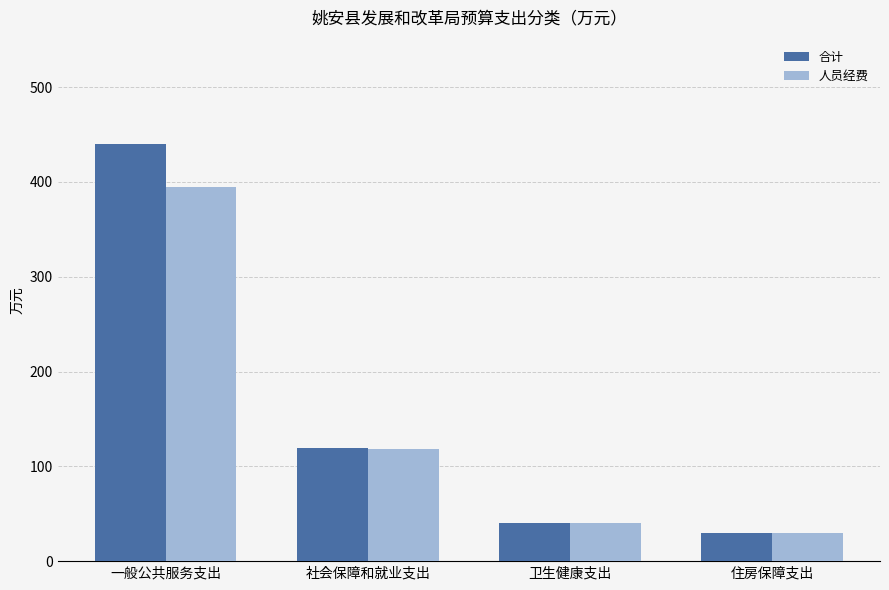

How many groups of bars are there?

4